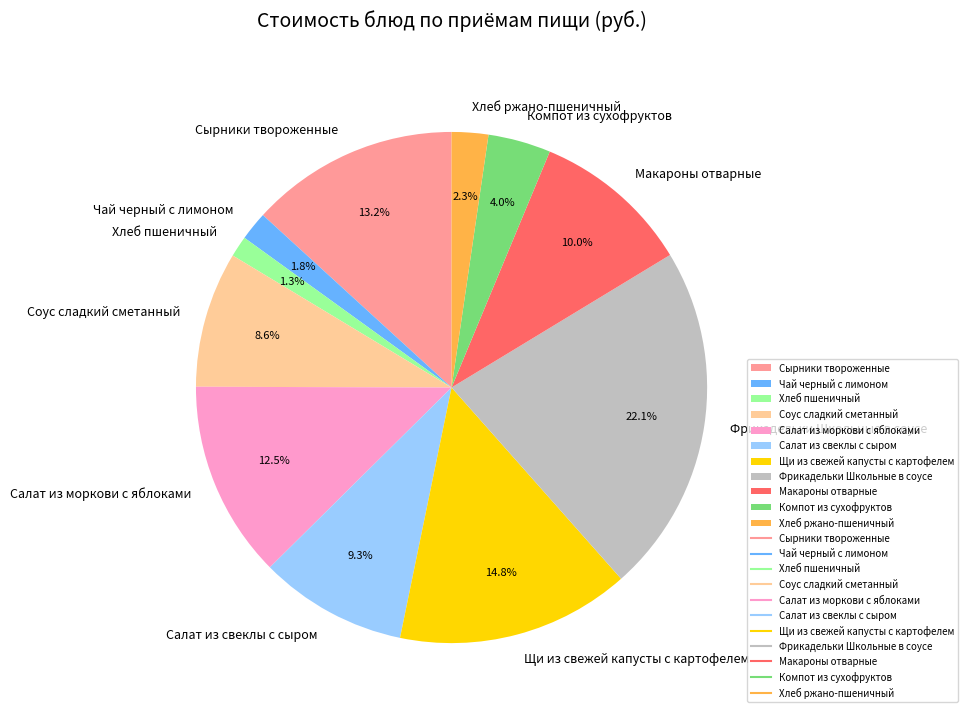

What is the largest slice in the pie chart?

Фрикадельки Школьные в соусе